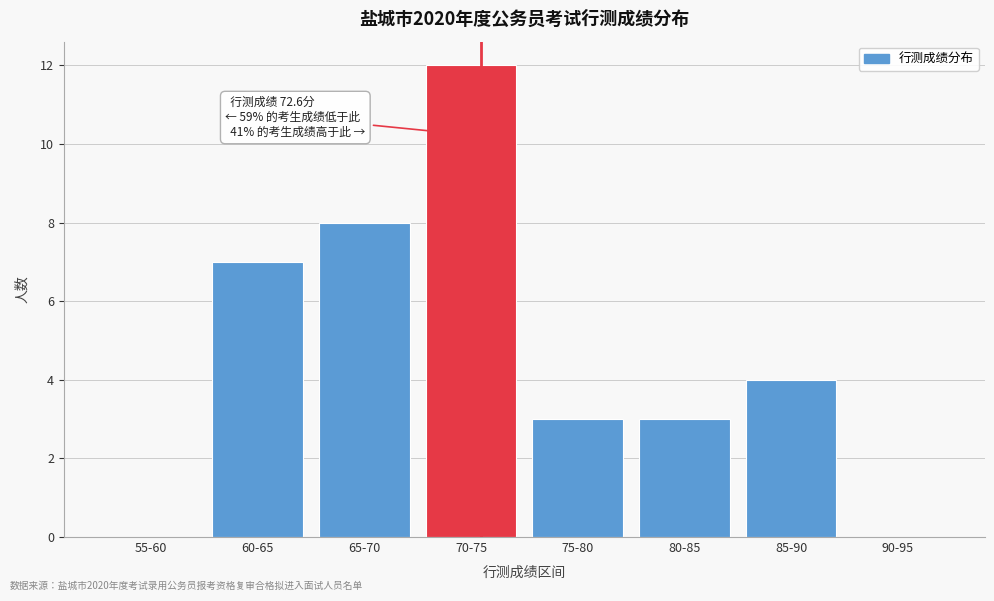

Reading left to right, list all the values displayed in this chart.

55-60=0	60-65=7	65-70=8	70-75=12	75-80=3	80-85=3	85-90=4	90-95=0